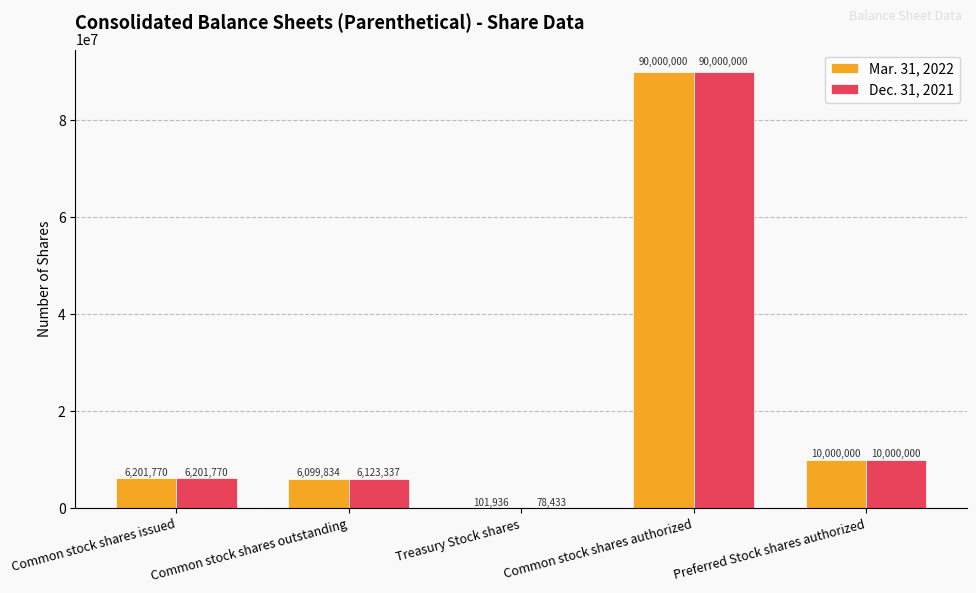

Are the bars horizontal?

No